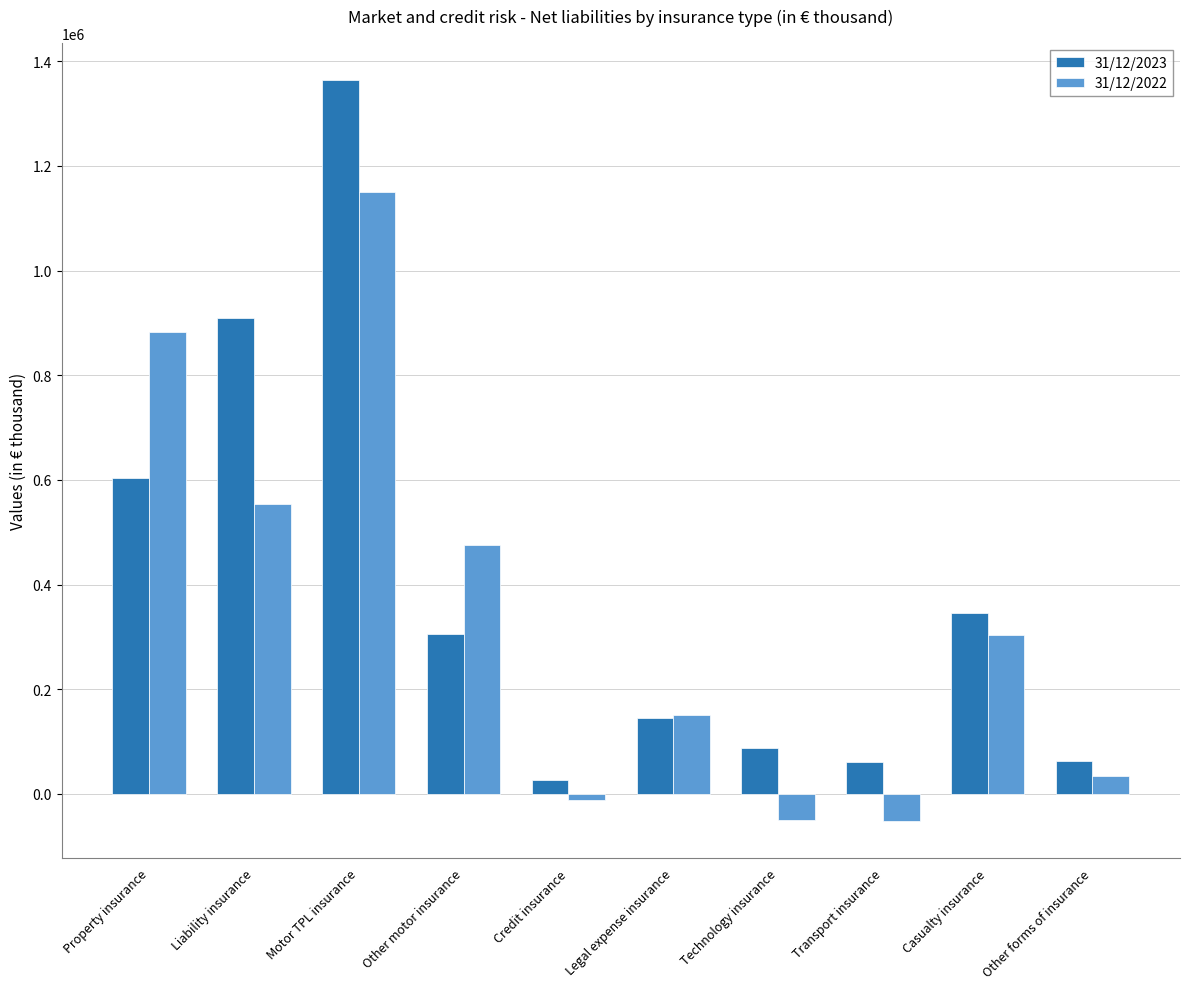

The 31/12/2022 series shows 554304 at Liability insurance. True or false?

True